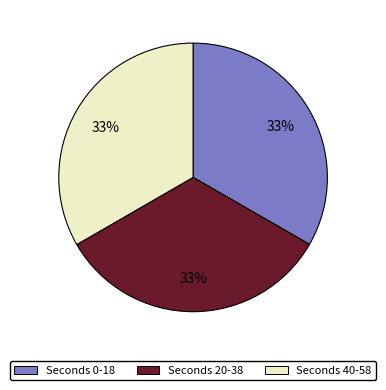

To the nearest percent, what percentage of the pie is Seconds 20-38?

33%